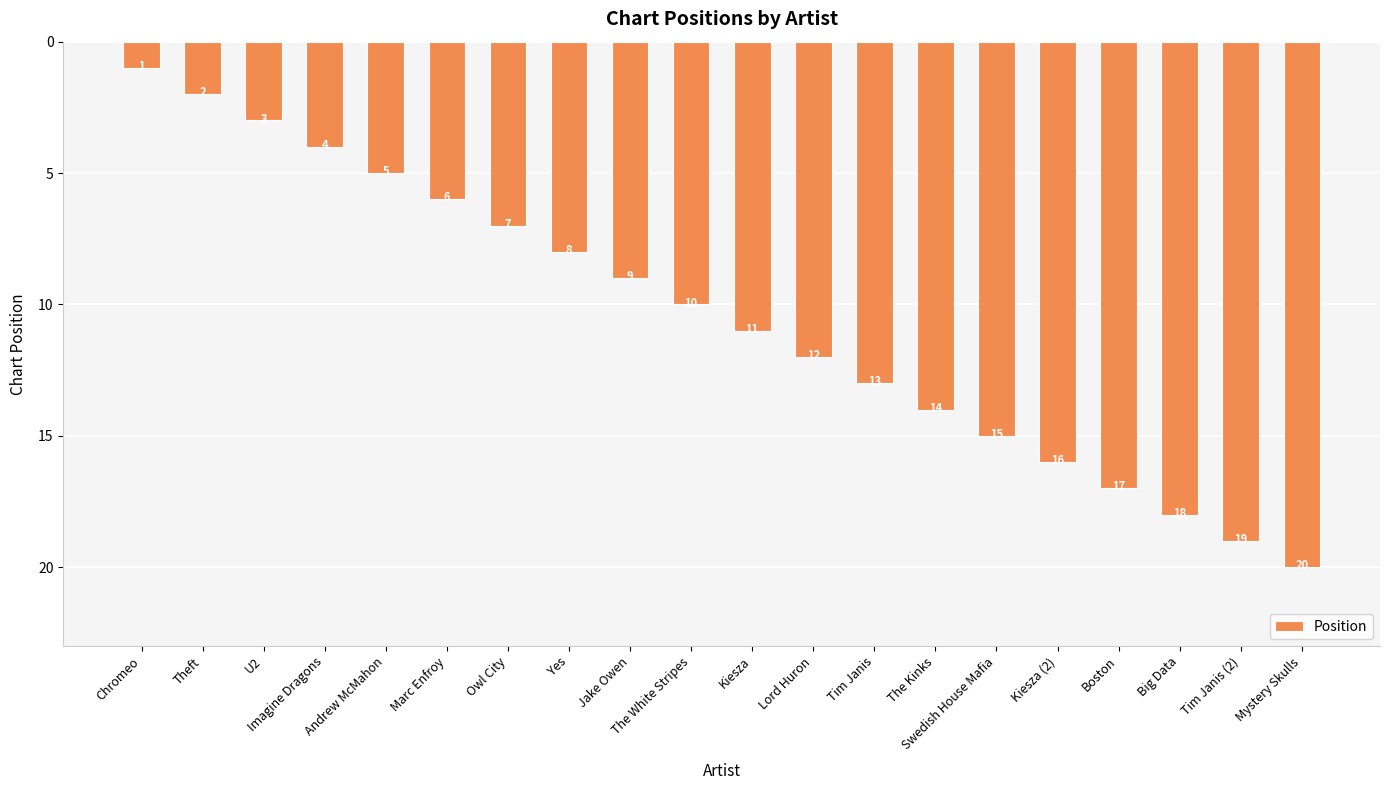

Are the bars horizontal?

No